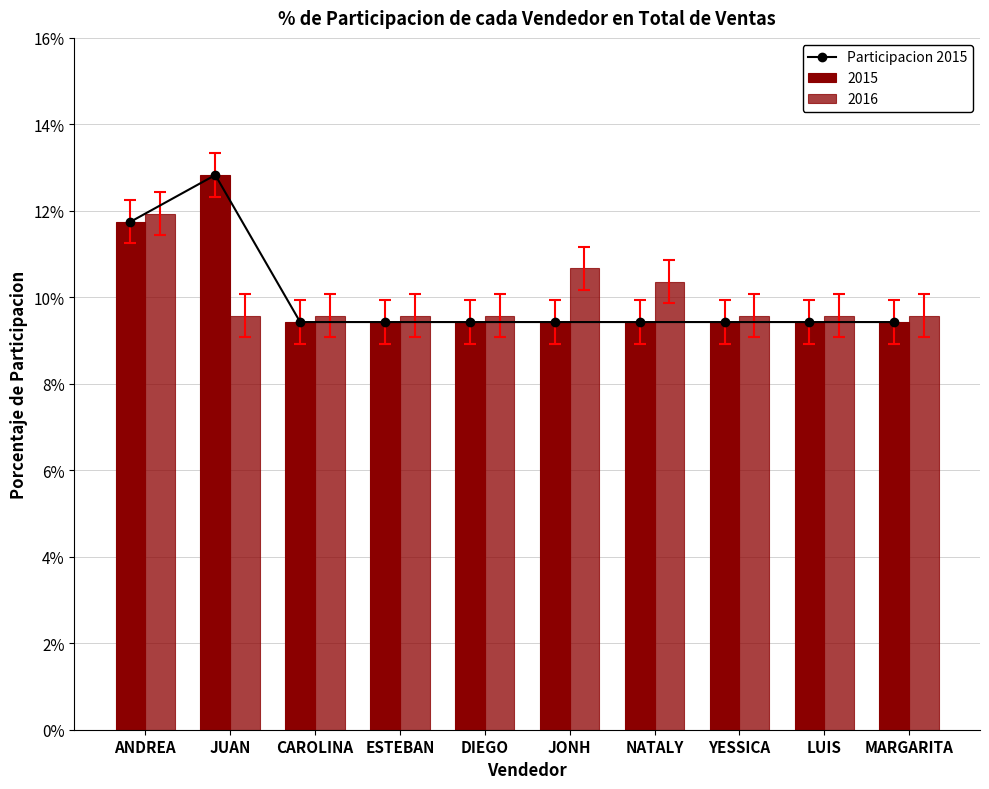

What is the sum of all values?

1.0